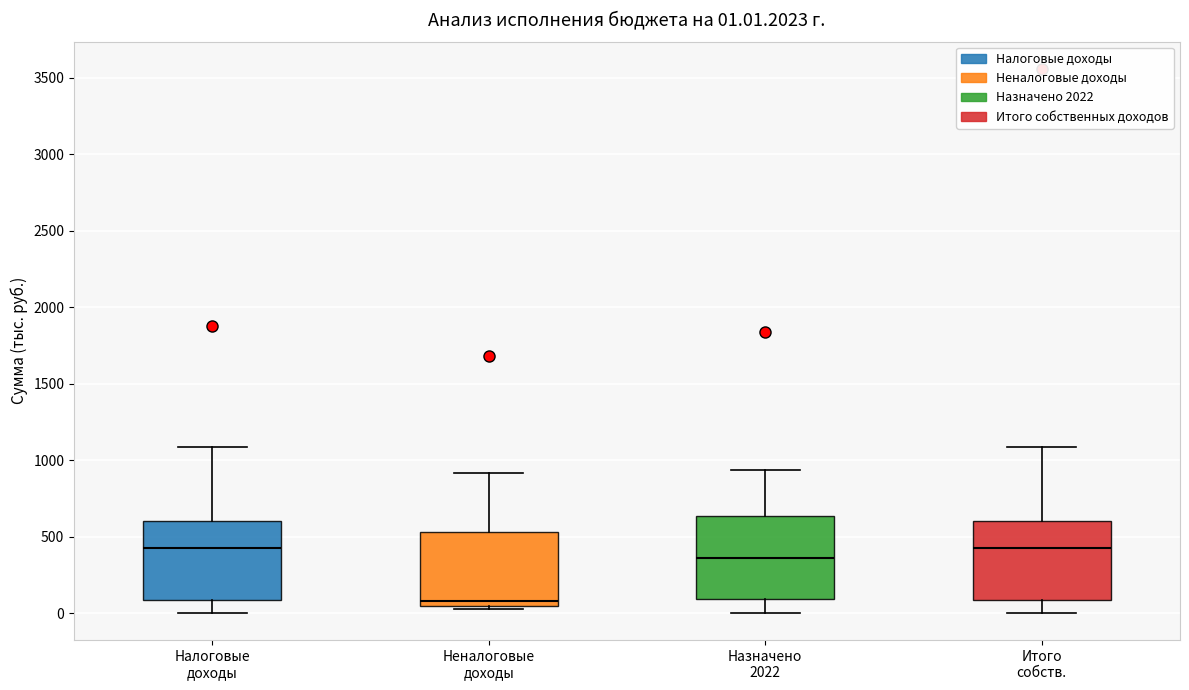

Which box's median line is the lowest?

Неналоговые доходы